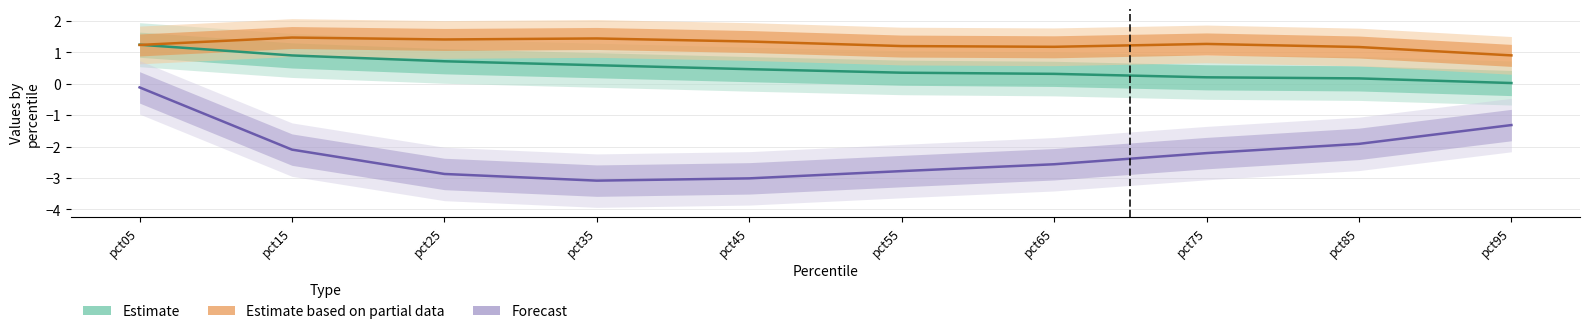

Which series has the largest total across all categories?

Estimate based on partial data